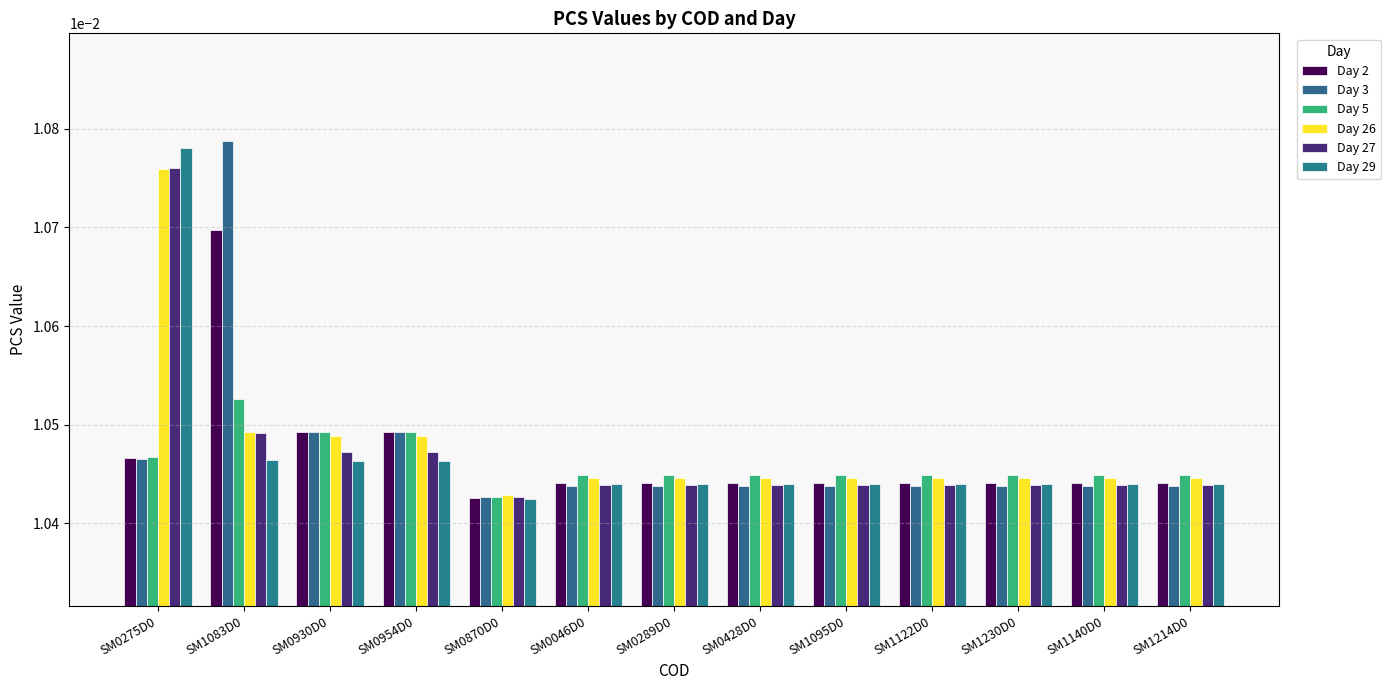

At SM1140D0, list the series in order from smallest to largest.

Day 3, Day 27, Day 29, Day 2, Day 26, Day 5